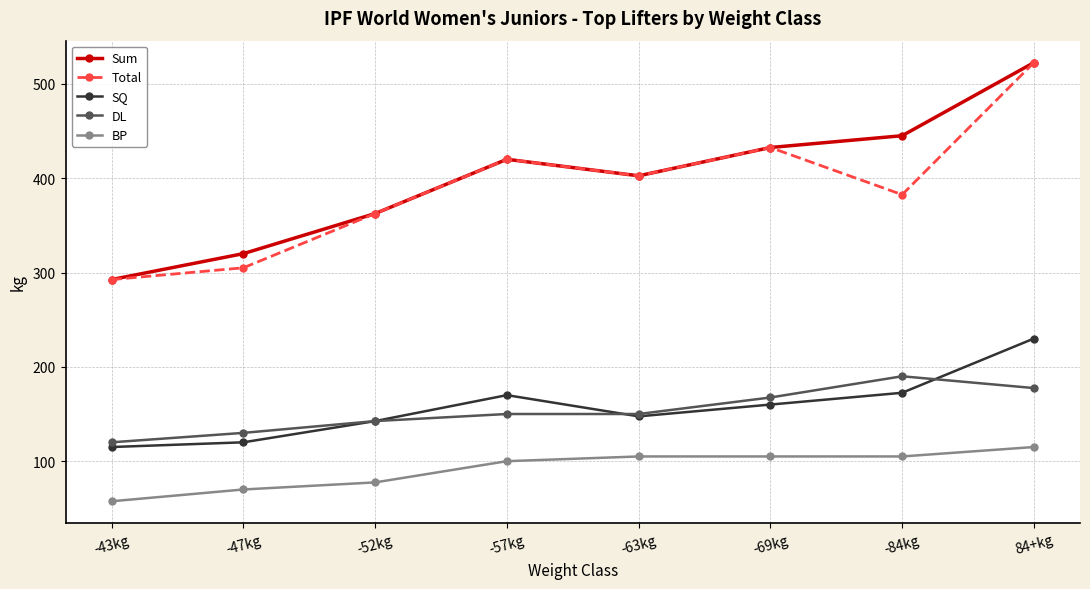

Where is Sum nearest to the value 407?

-63kg